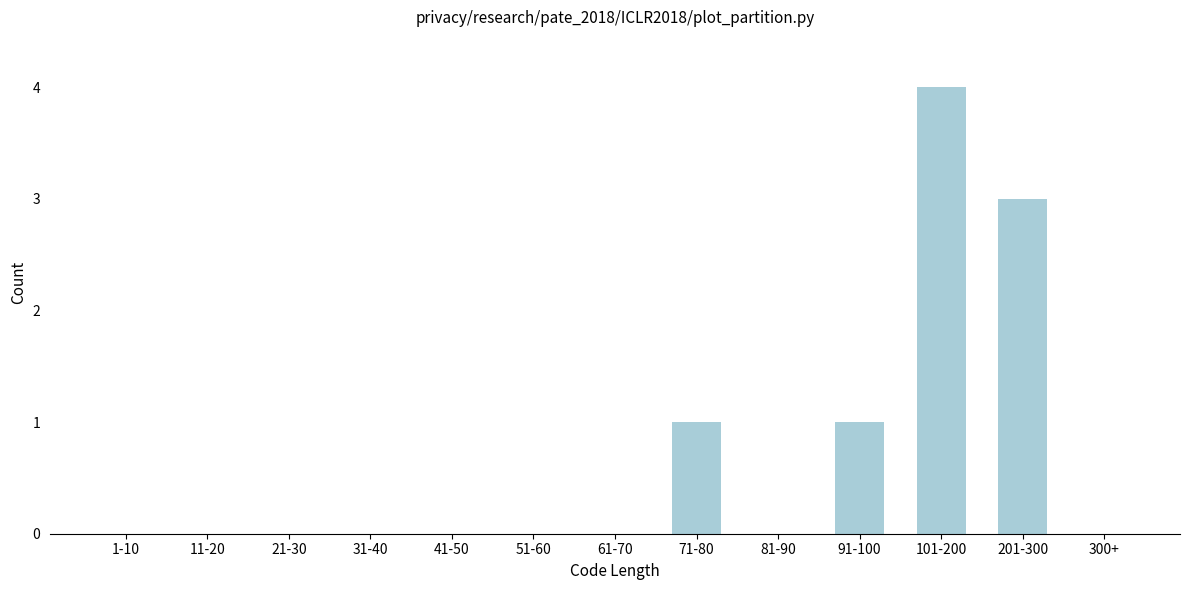

Reading left to right, extract all data points from this chart.

1-10=0	11-20=0	21-30=0	31-40=0	41-50=0	51-60=0	61-70=0	71-80=1	81-90=0	91-100=1	101-200=4	201-300=3	300+=0